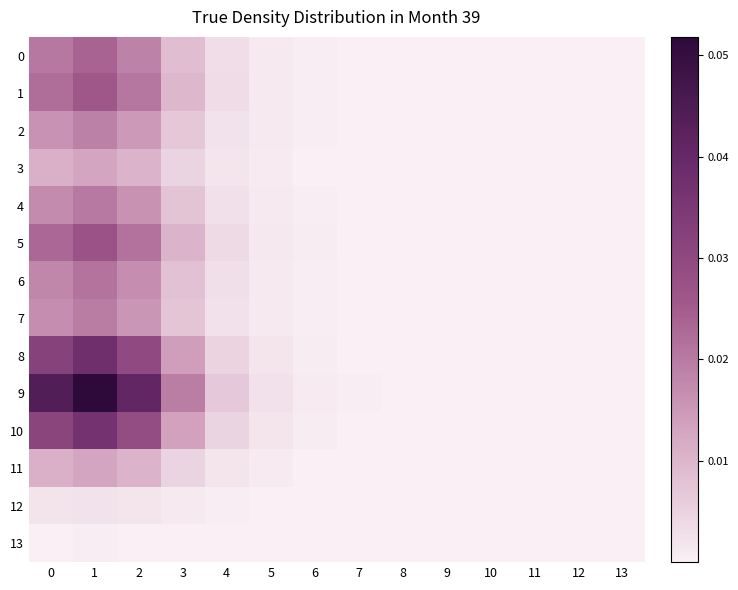

At which category is the sum across all series the highest?

1